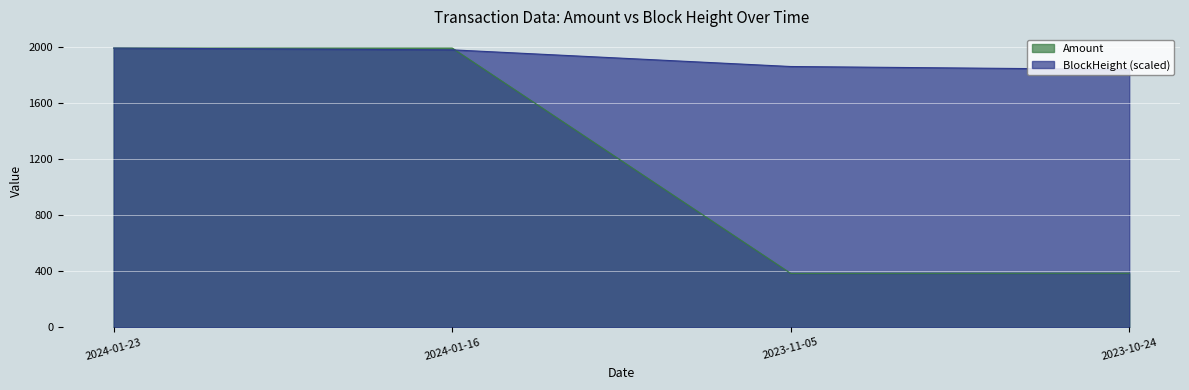

Which series ends up on top after the final intersection of BlockHeight and Amount?

BlockHeight